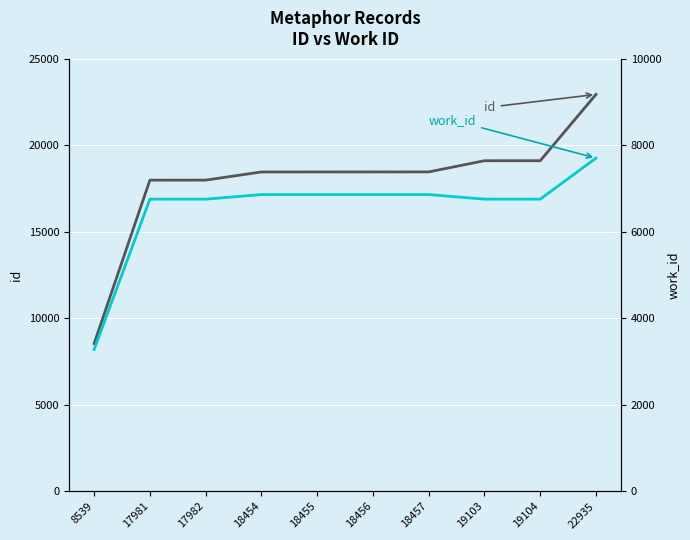

What is the sum of the id values at 18455 and 18454?

36909